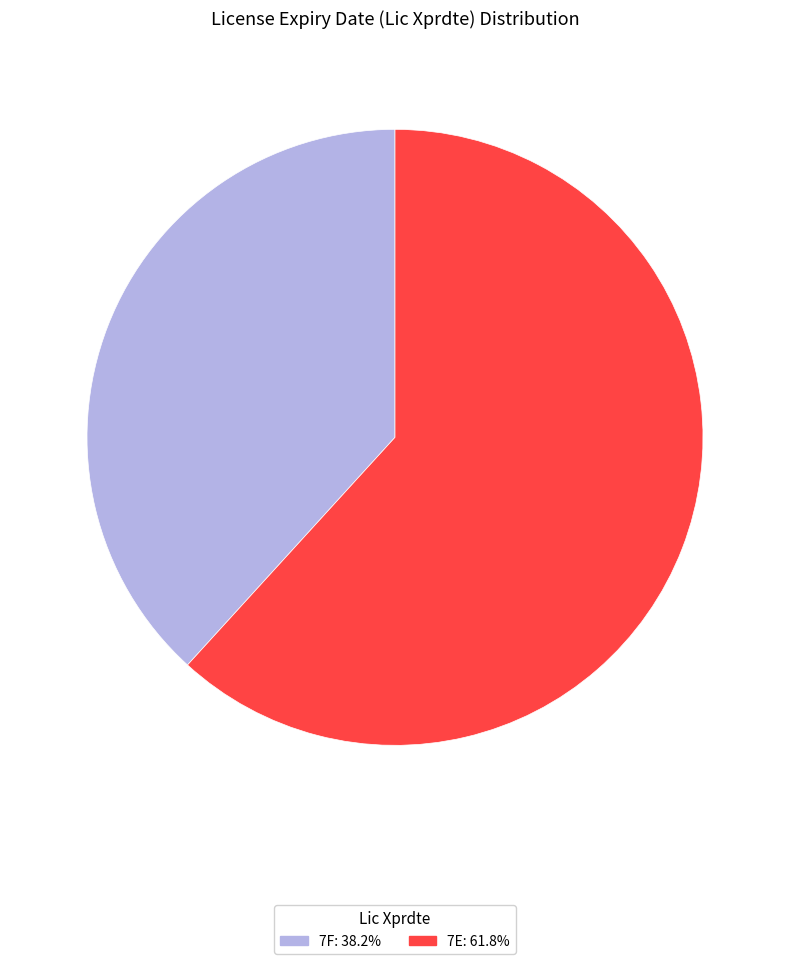

Approximately how many times larger is the value at 7E: 61.8% compared to 7F: 38.2%?

1.6